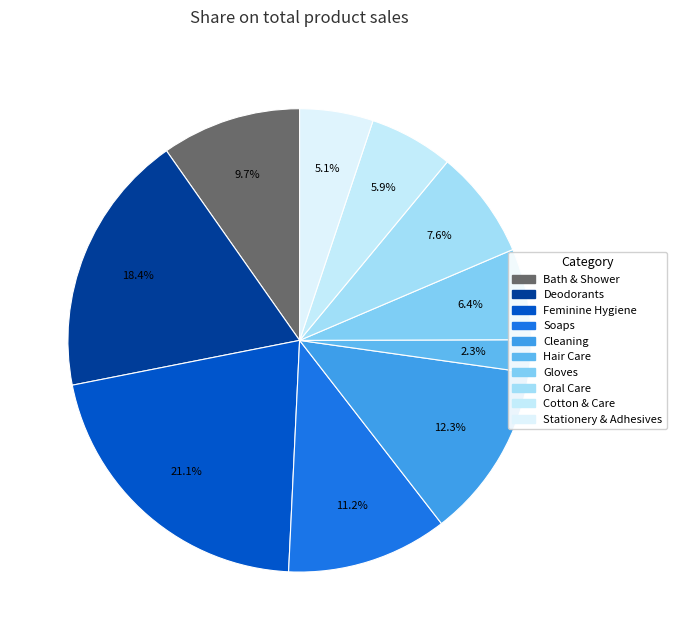

How many segments does this pie chart have?

10